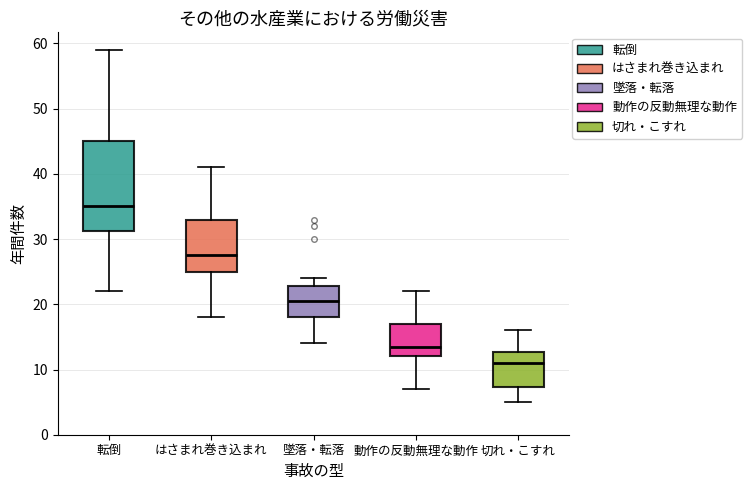

Reading left to right, read every box against the y-axis: the position of its median line, the range the box covers, and the ends of its whiskers. The values are not printed on the chart, so give them approximately, as read against the axis.

転倒: median 35, box 31 to 45, whiskers 22 to 59
はさまれ巻き込まれ: median 28, box 25 to 33, whiskers 18 to 41
墜落・転落: median 21, box 18 to 23, whiskers 14 to 24
動作の反動無理な動作: median 14, box 12 to 17, whiskers 7 to 22
切れ・こすれ: median 11, box 7 to 13, whiskers 5 to 16